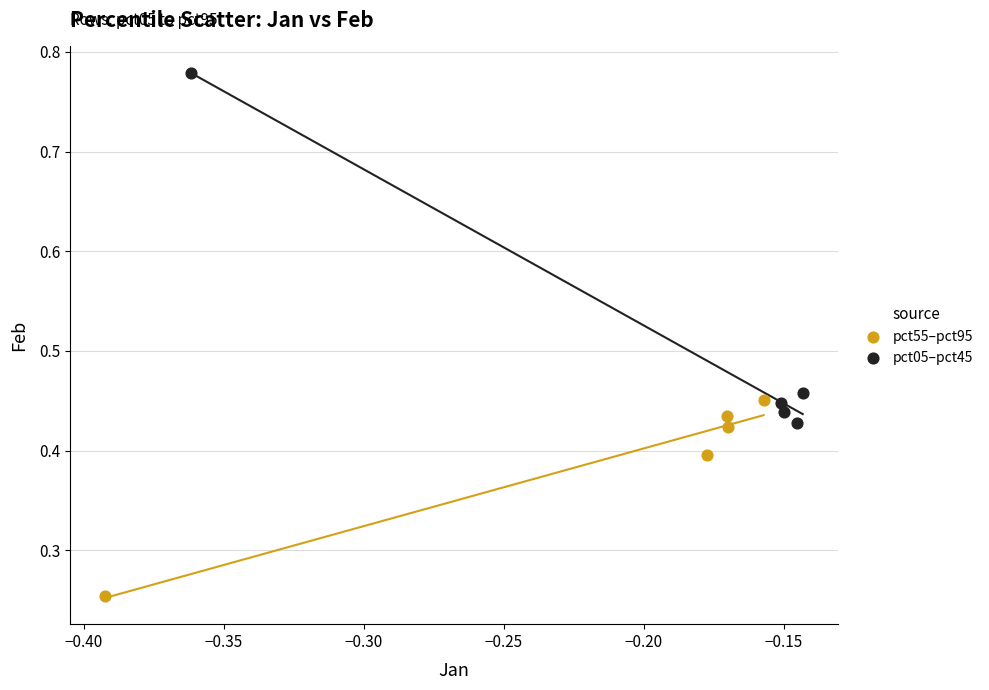

Which series has the widest spread of Y values?

pct05–pct45